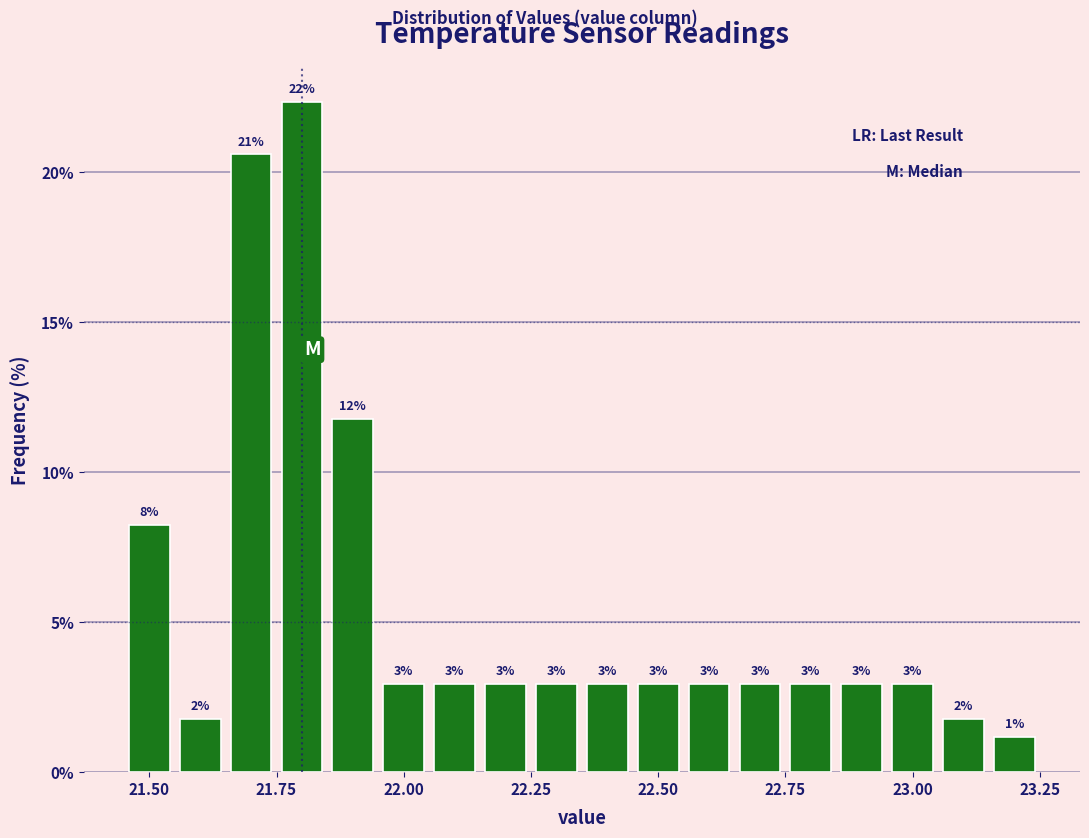

Read against the x-axis, roughly where is the centre of the tallest bar?

21.80